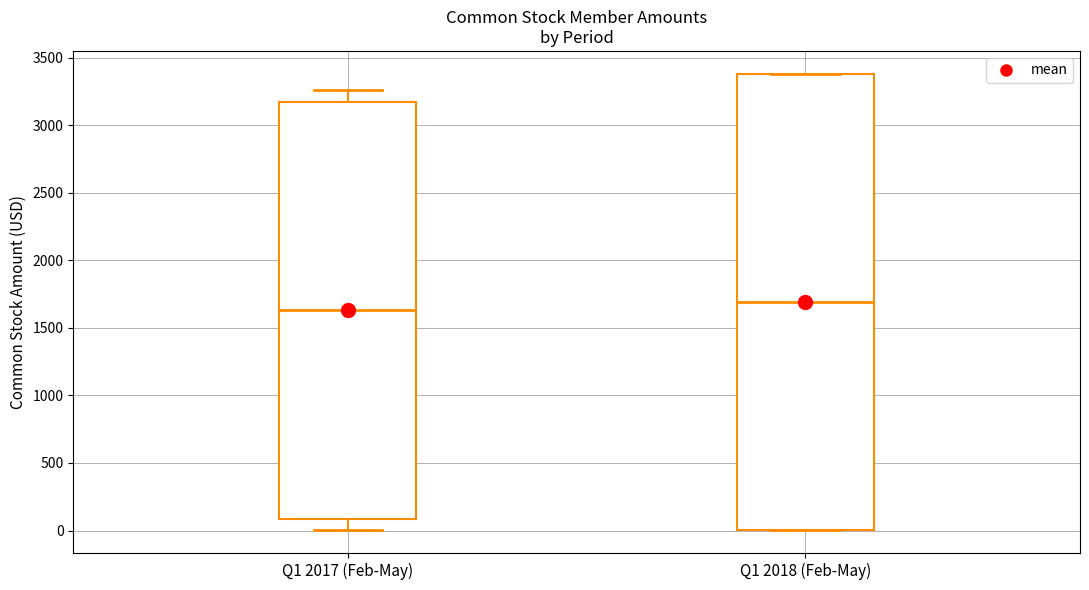

Reading left to right, transcribe this box plot: for each box, give where its median line is, the range the box spans, and where its two whiskers end, as read against the y-axis. The values are not printed on the chart, so give them approximately, as read against the axis.

Q1 2017 (Feb-May): median 1650, box 100 to 3150, whiskers 0 to 3250
Q1 2018 (Feb-May): median 1700, box 0 to 3400, whiskers 0 to 3400